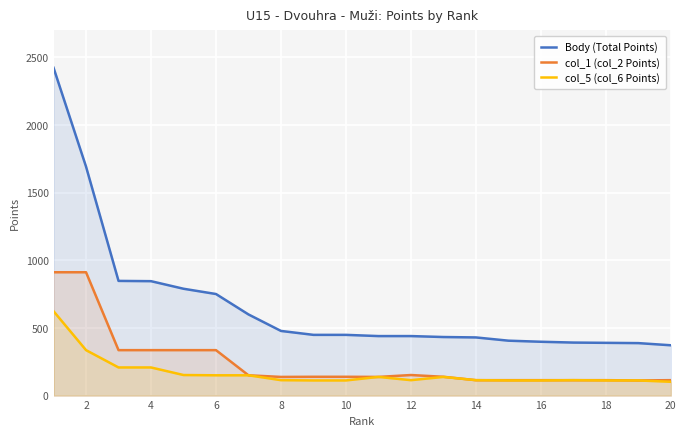

Which series has the largest total across all categories?

Body (Total Points)